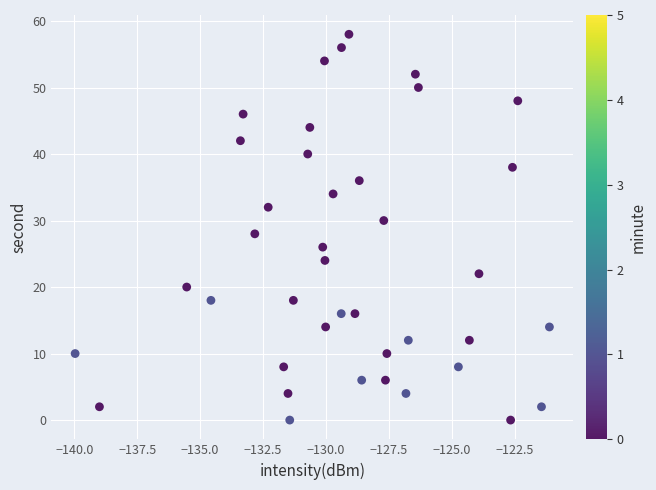

What is the range of Y values (max minus min)?

58